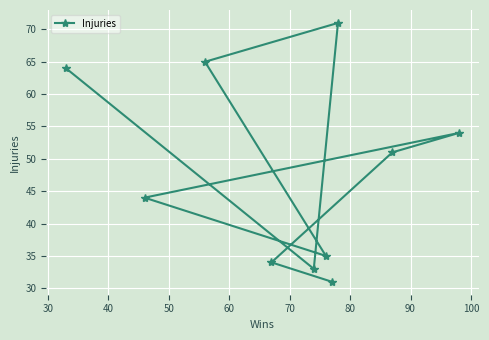

What is the value of the 3rd point from the left?

65